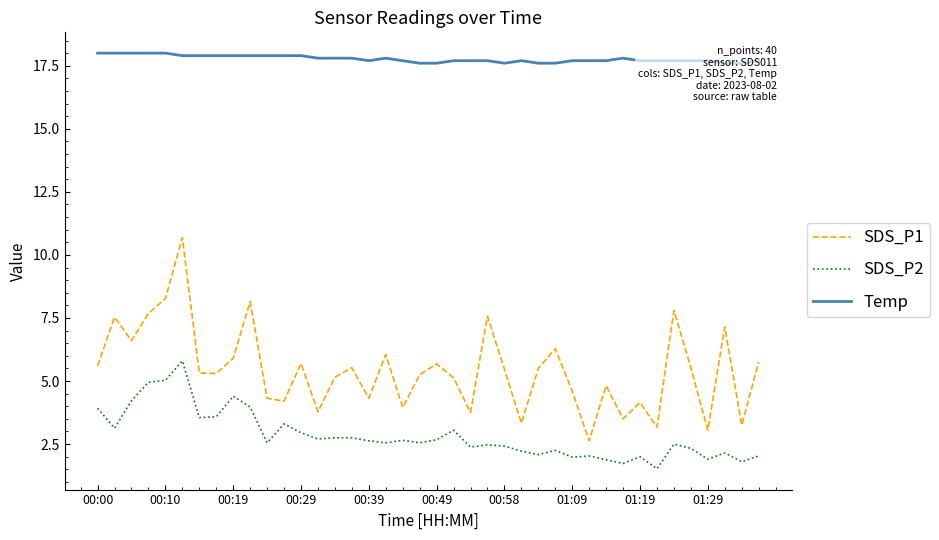

What is the value of the SDS_P1 point at the 18th from the left?

6.0